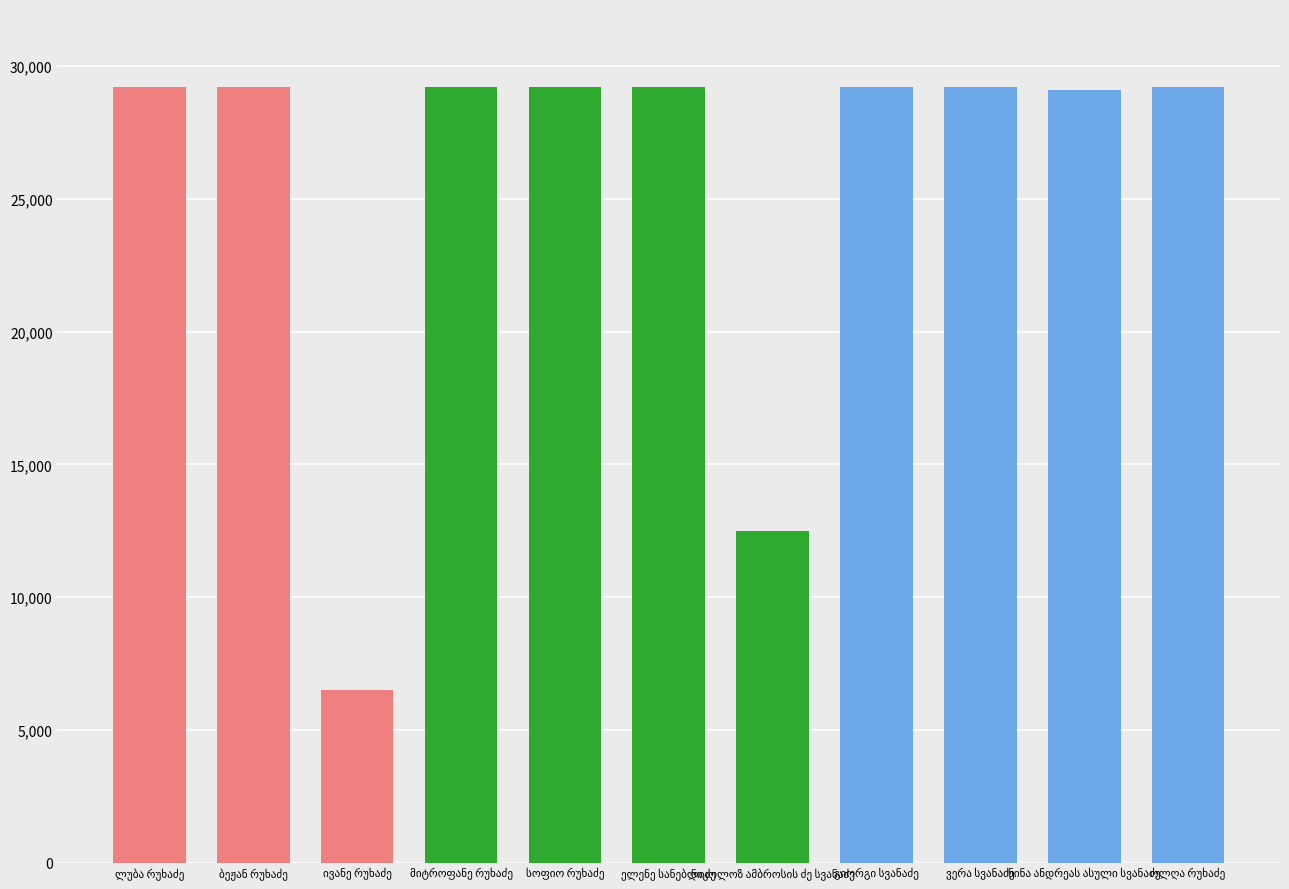

What is the difference between the second highest and minimum values?

22733